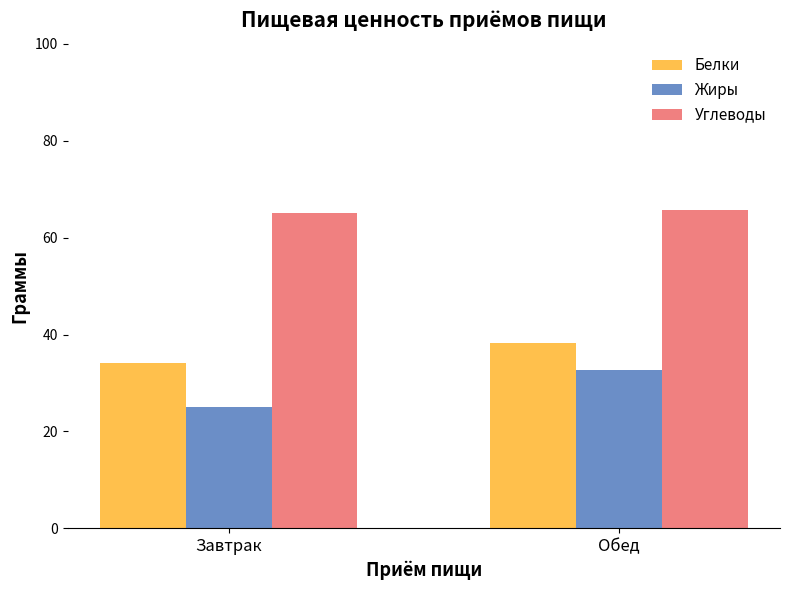

Which series changed the most between Завтрак and Обед?

Жиры